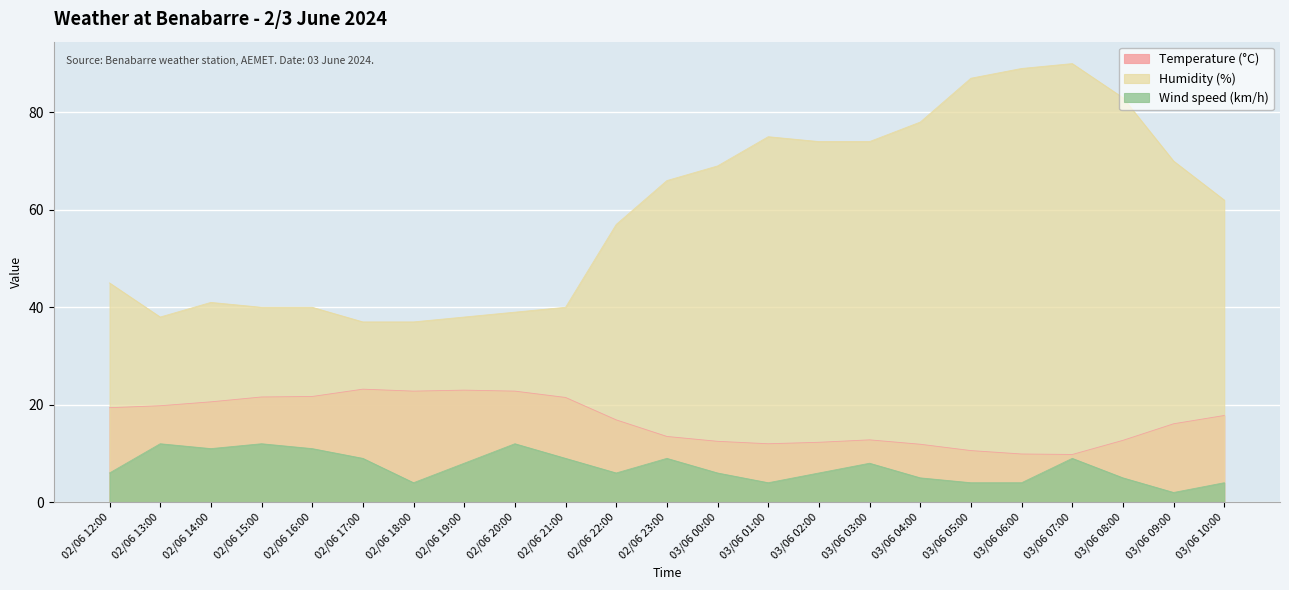

List the series in order of their peak value, lowest first.

Wind speed (km/h), Temperature (°C), Humidity (%)